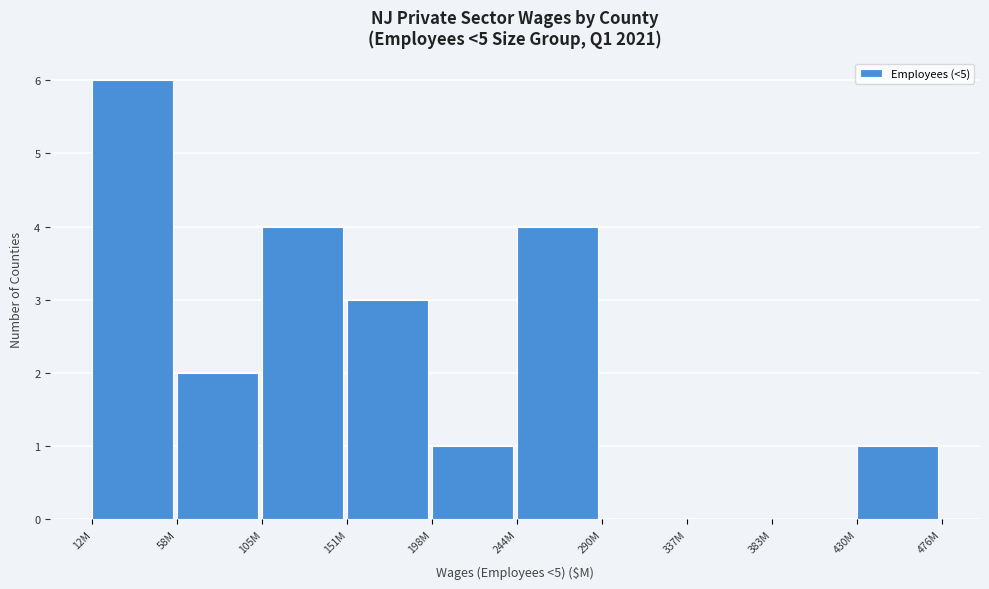

Reading left to right, transcribe all the data shown in this chart.

12M=6	58M=2	105M=4	151M=3	198M=1	244M=4	290M=0	337M=0	383M=0	430M=1